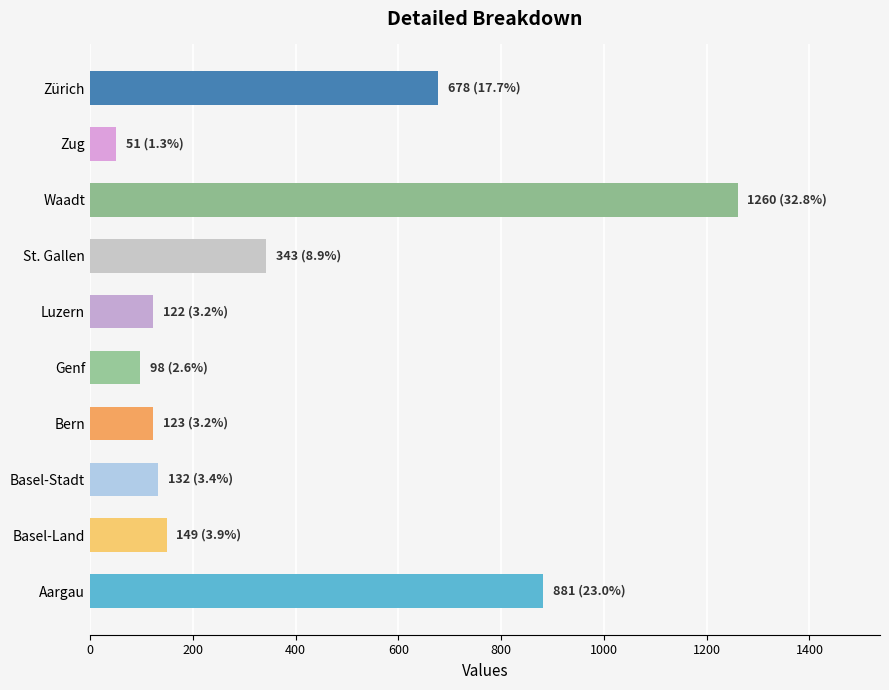

What is the difference between the values at Zürich and Aargau?

203